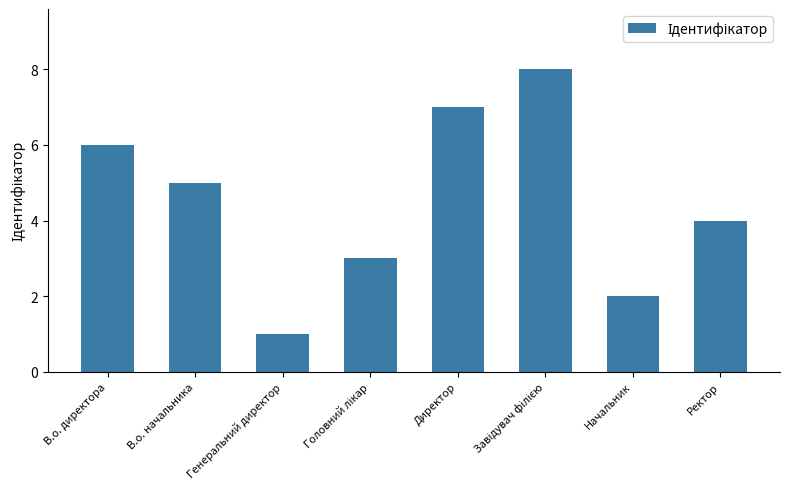

What position from the right is Начальник?

2